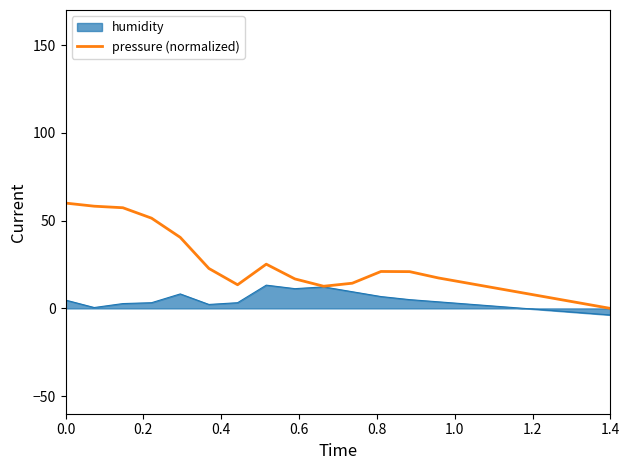

What is the greatest value displayed?

60.0